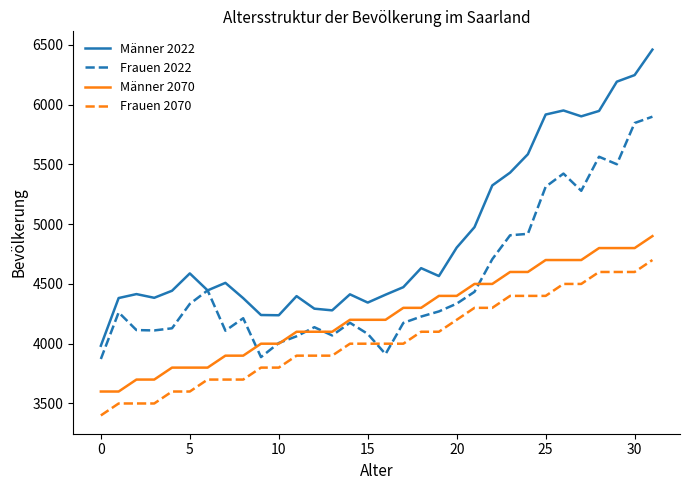

What is the minimum value shown in the chart?

3400